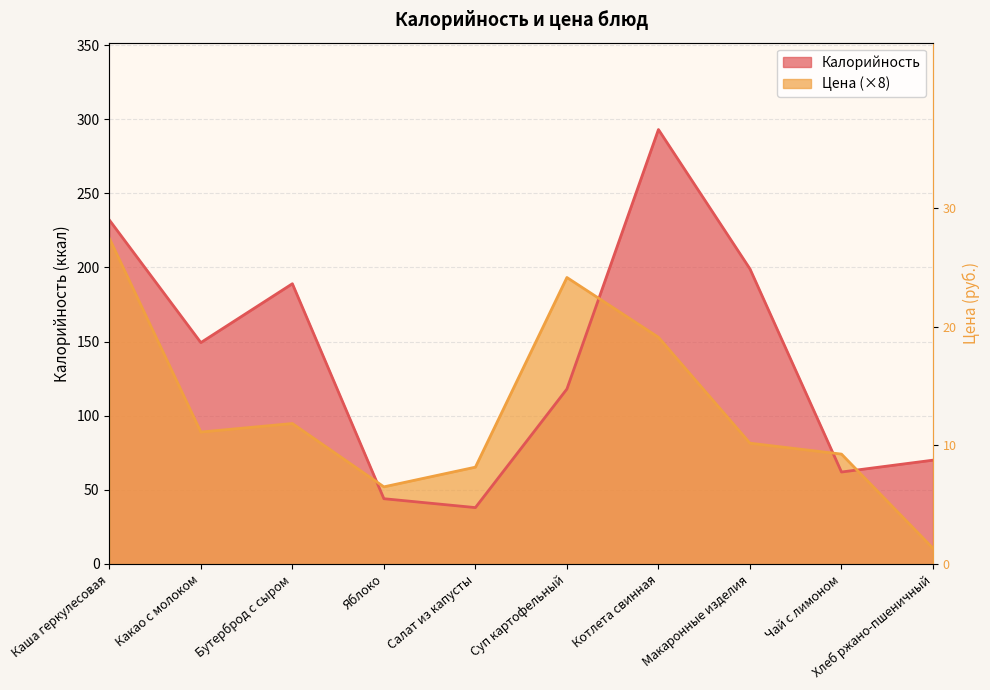

Which series ends up on top after the final intersection of Калорийность and Цена?

Калорийность